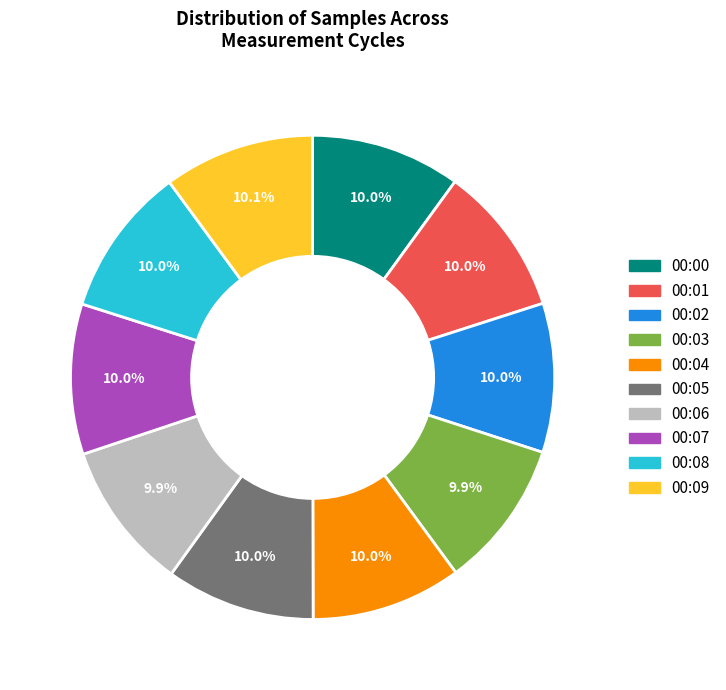

Is it true that 00:04 is 10% of the pie?

True